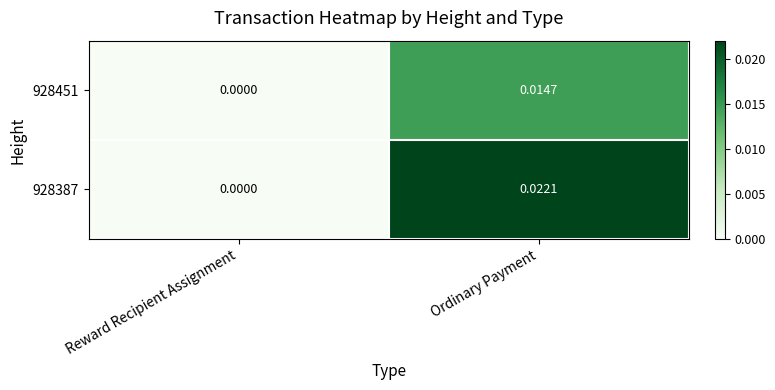

Where is 928451 nearest to the value 0?

Reward Recipient Assignment